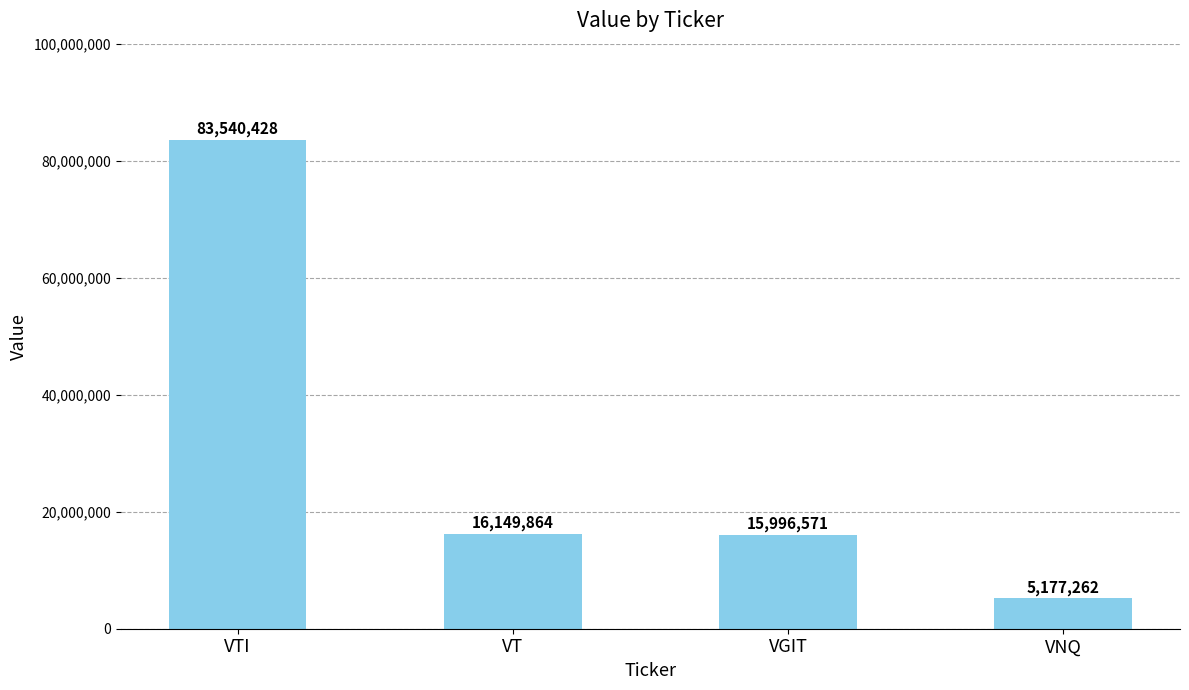

Approximately how many times larger is the value at VT compared to VGIT?

1.0